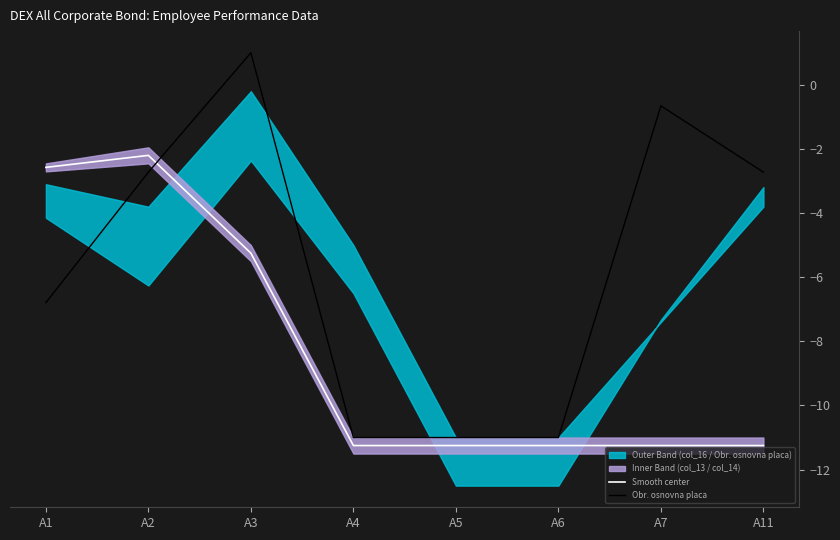

At A3, list the series in order from largest to smallest.

Obr. osnovna placa, Smooth center